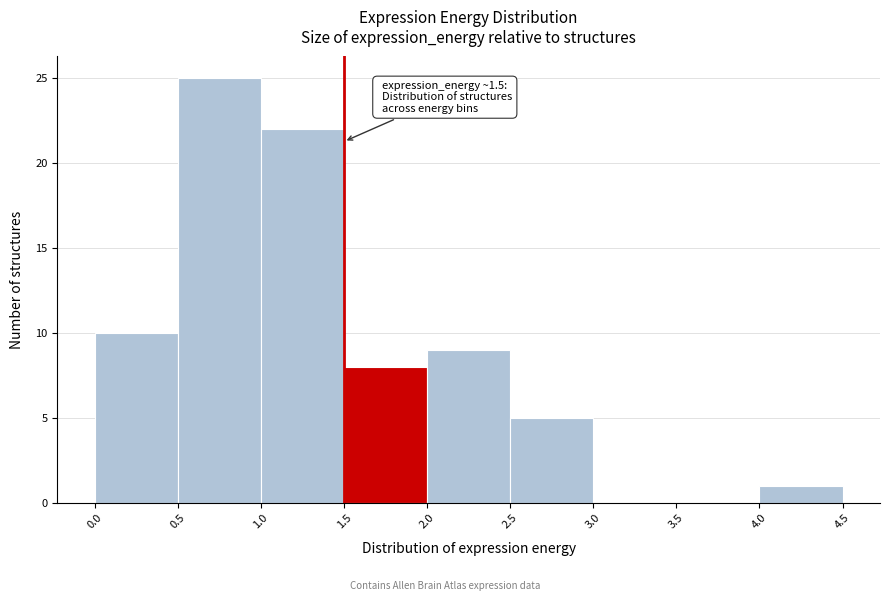

Over which range of the x-axis is the bar tallest?

0.5 to 1.0